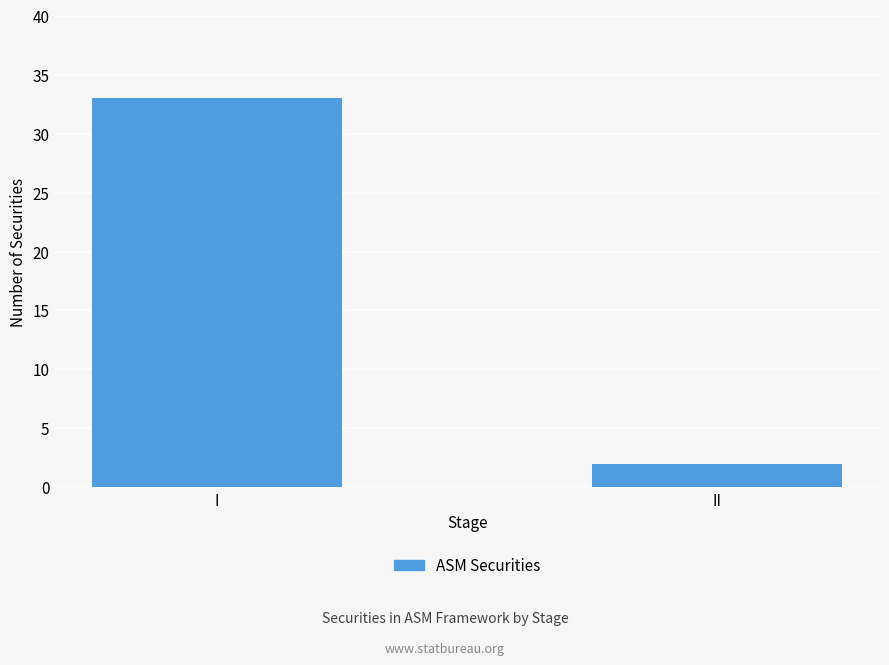

True or false: the data shows 53 at I.

False